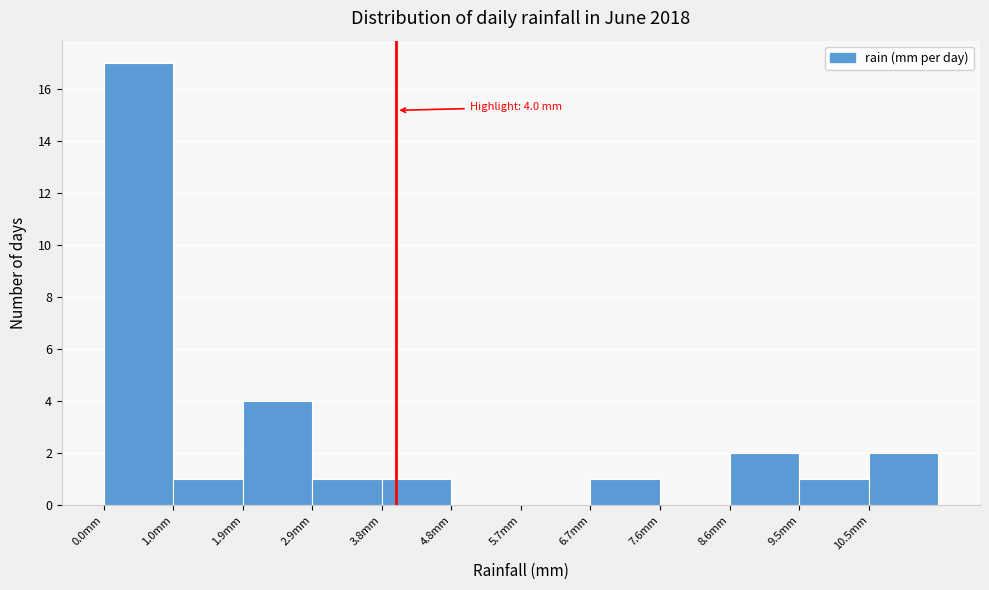

Which range on the x-axis has the tallest bar?

0.00 to 0.95